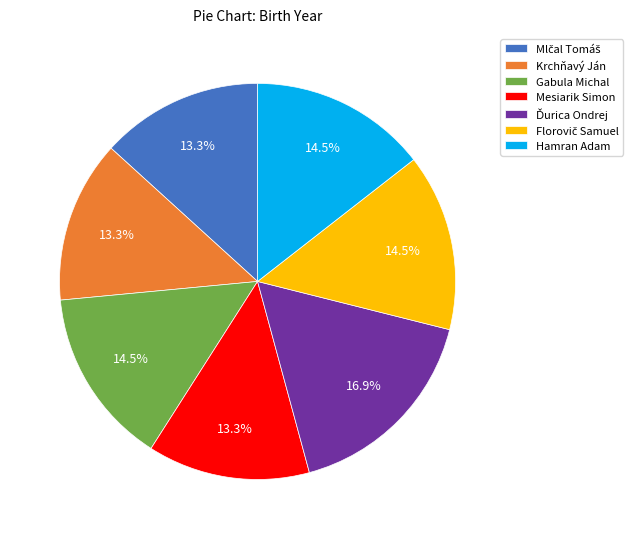

Does Mesiarik Simon represent more than half of the total?

No